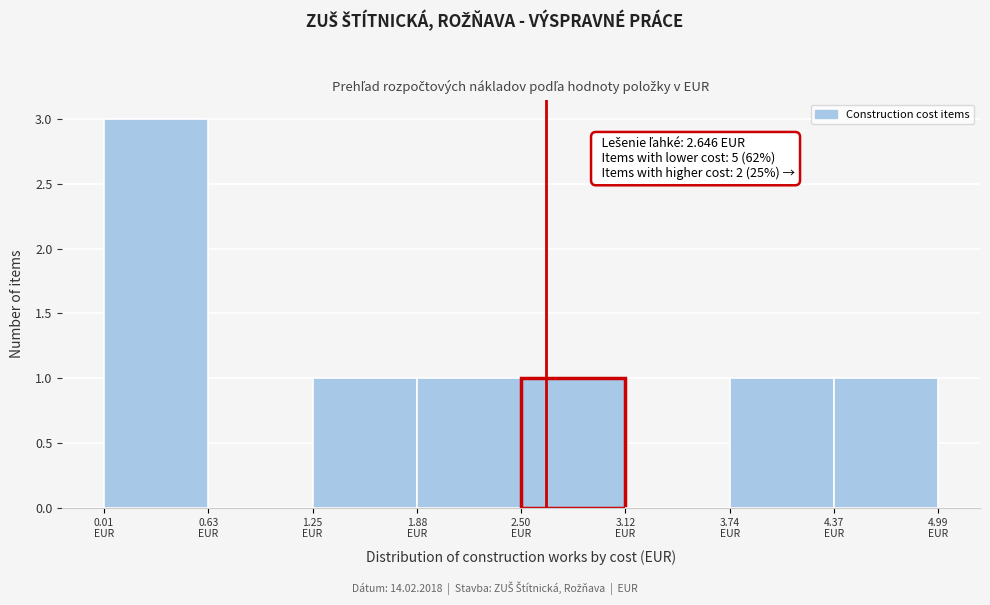

Which range on the x-axis has the tallest bar?

0.0 to 0.6